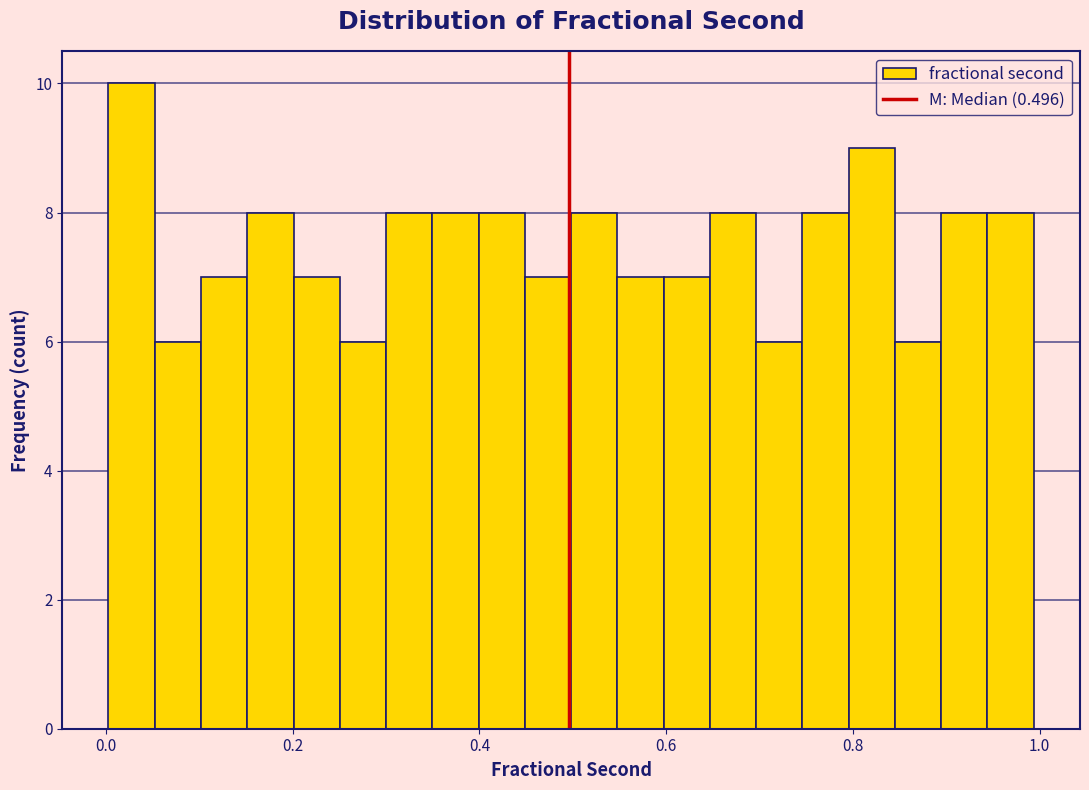

Read against the x-axis, roughly where is the centre of the tallest bar?

0.02